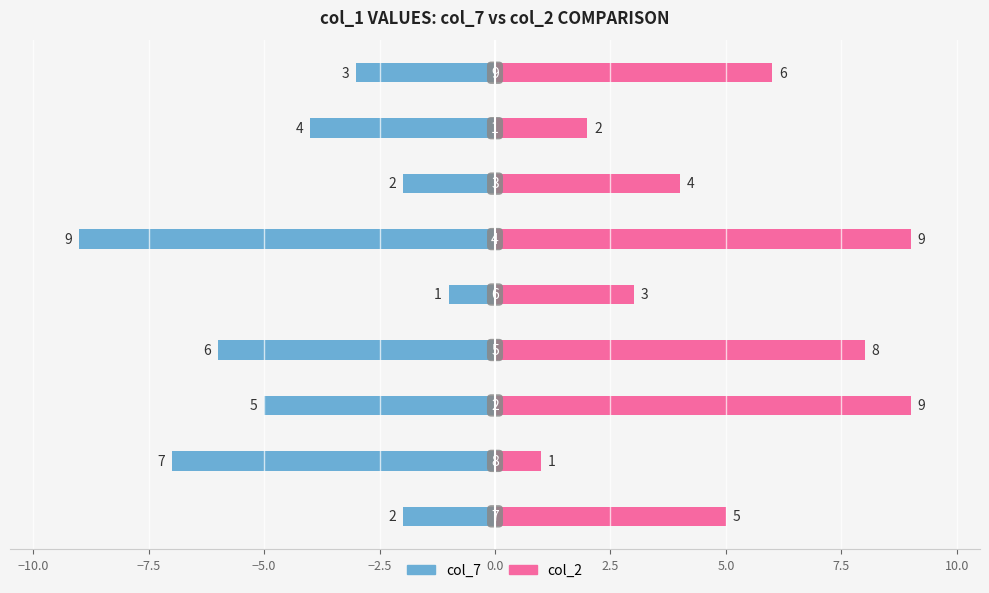

Reading left to right, list all the values displayed in this chart.

col_7: -2	-7	-5	-6	-1	-9	-2	-4	-3
col_2: 5	1	9	8	3	9	4	2	6